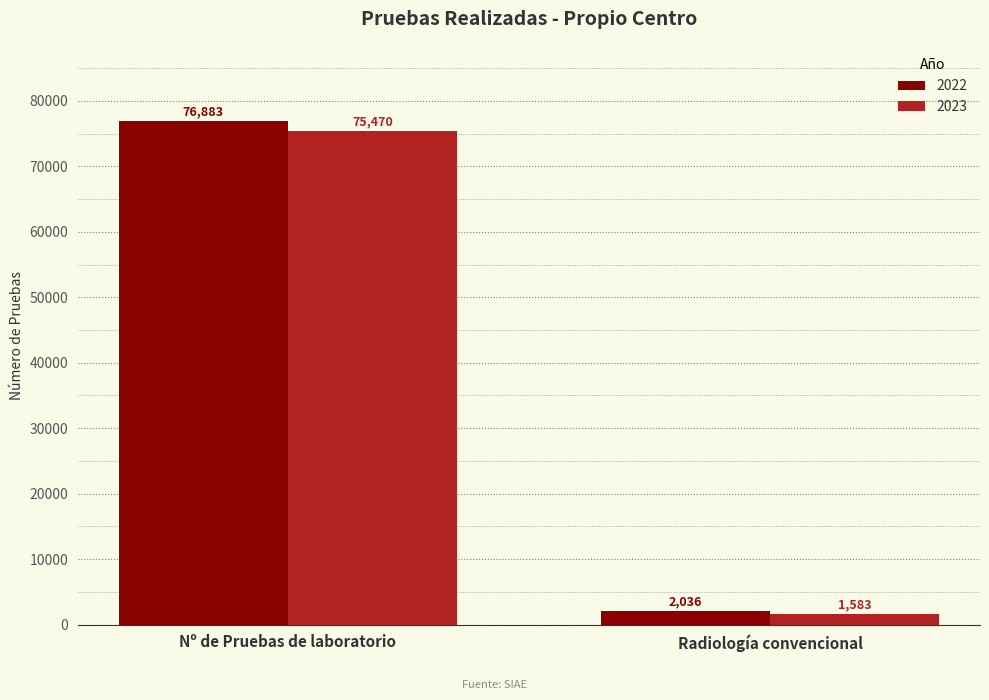

What position from the left is Radiología convencional?

2